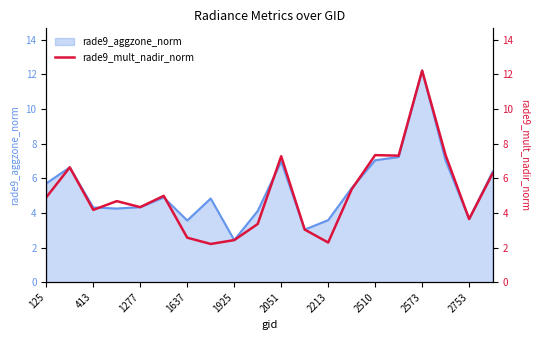

What is the approximate value at 15?

7.3